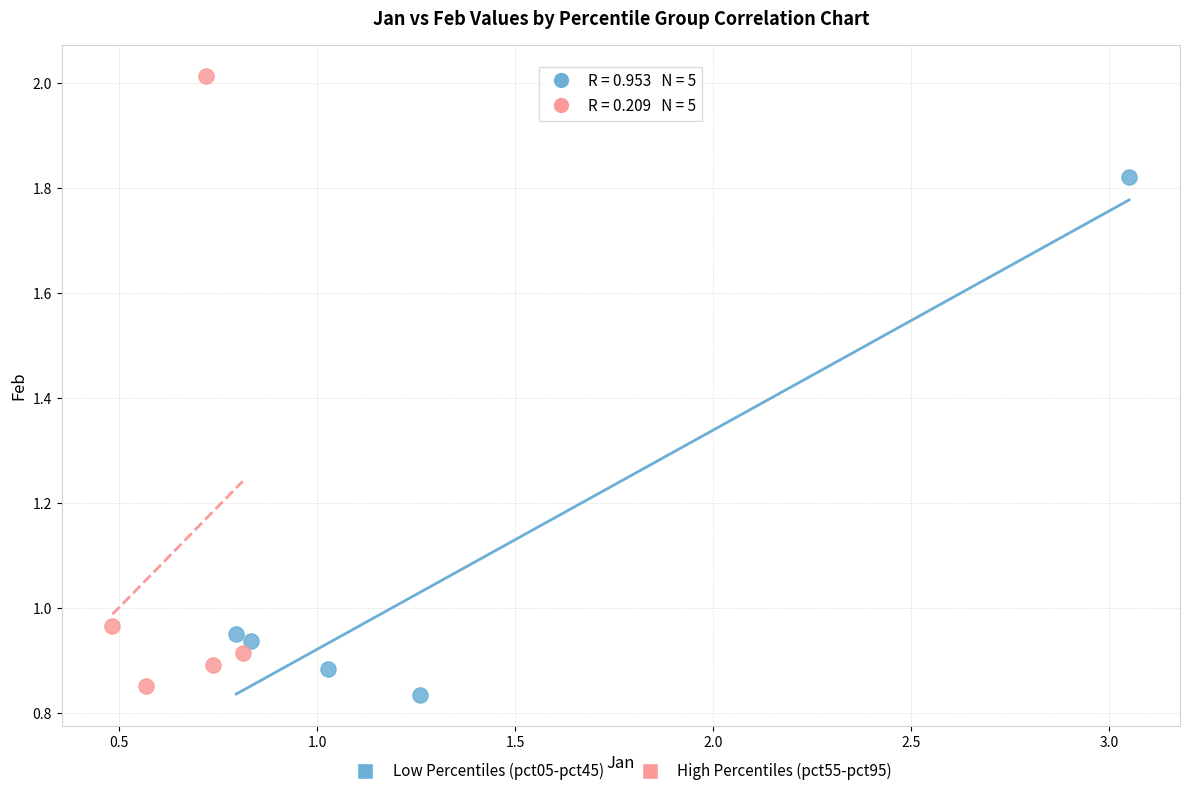

Which series reaches the minimum Y coordinate?

Low Percentiles (pct05-pct45)